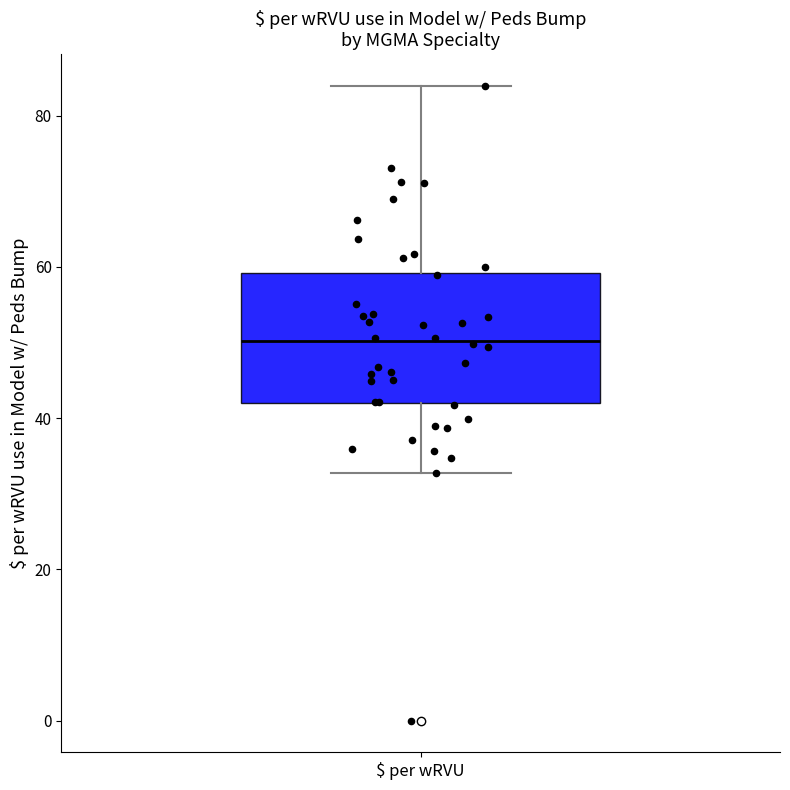

Where is the lower edge of the box for $ per wRVU on the y-axis? The values are not printed on the chart, so give them approximately, as read against the axis.

42